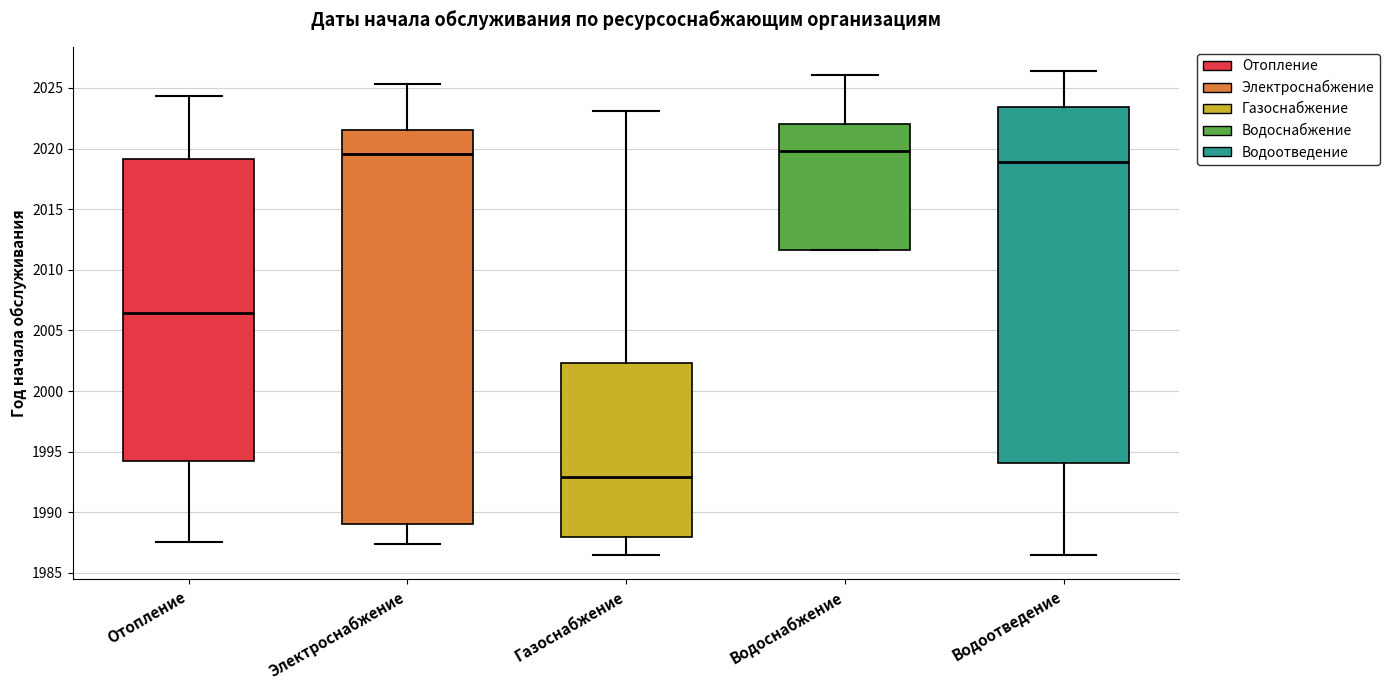

Where does the lower whisker of the box for Водоотведение end on the y-axis? The values are not printed on the chart, so give them approximately, as read against the axis.

1986.5